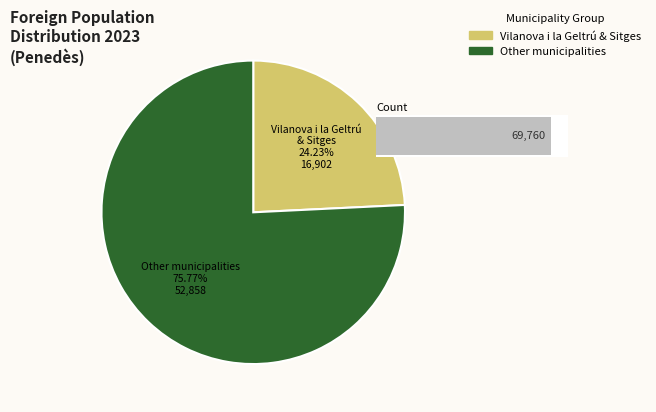

Does Calafell represent more than half of the total?

No